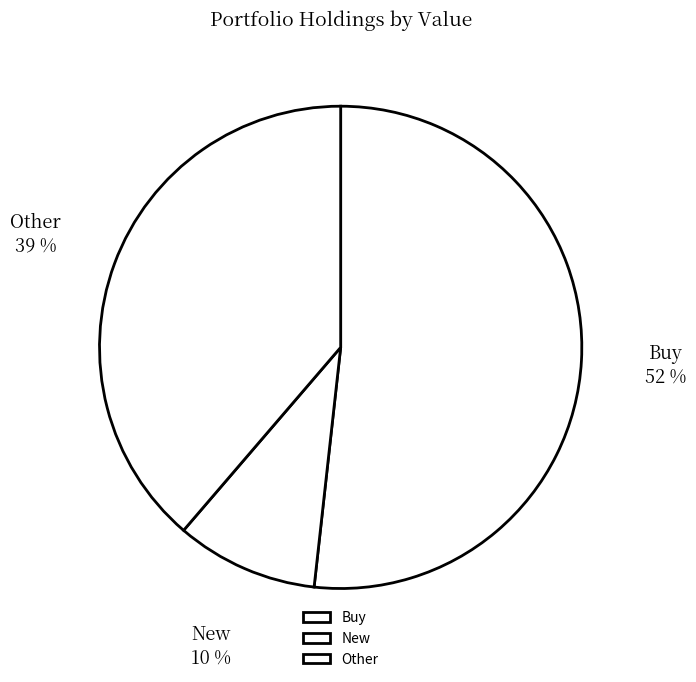

Do New and Buy together represent more than half of the pie?

Yes